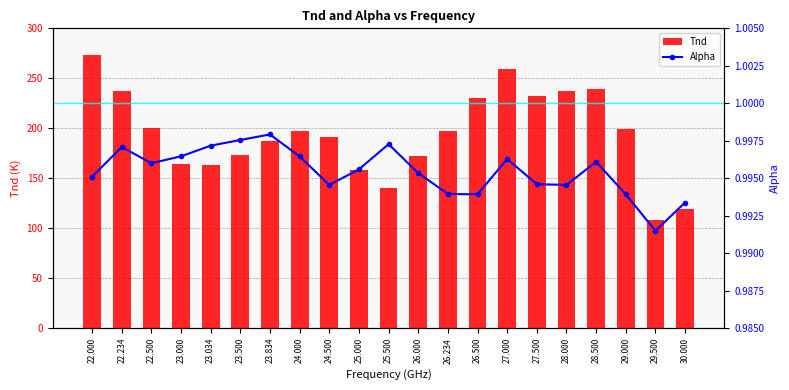

What is the minimum value for Tnd?

107.8